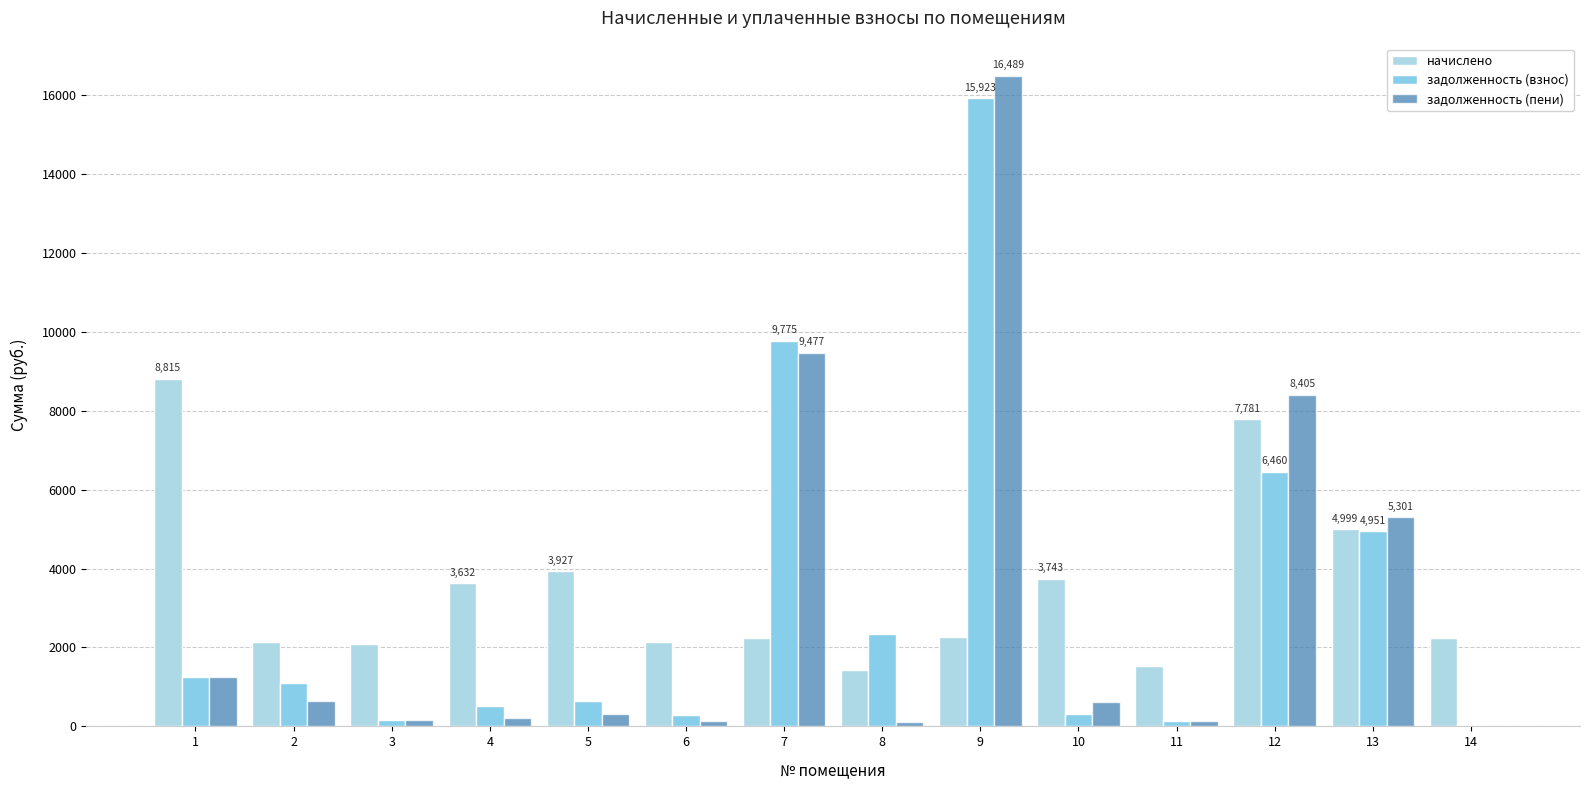

Which series has the widest spread of values?

задолженность (пени)